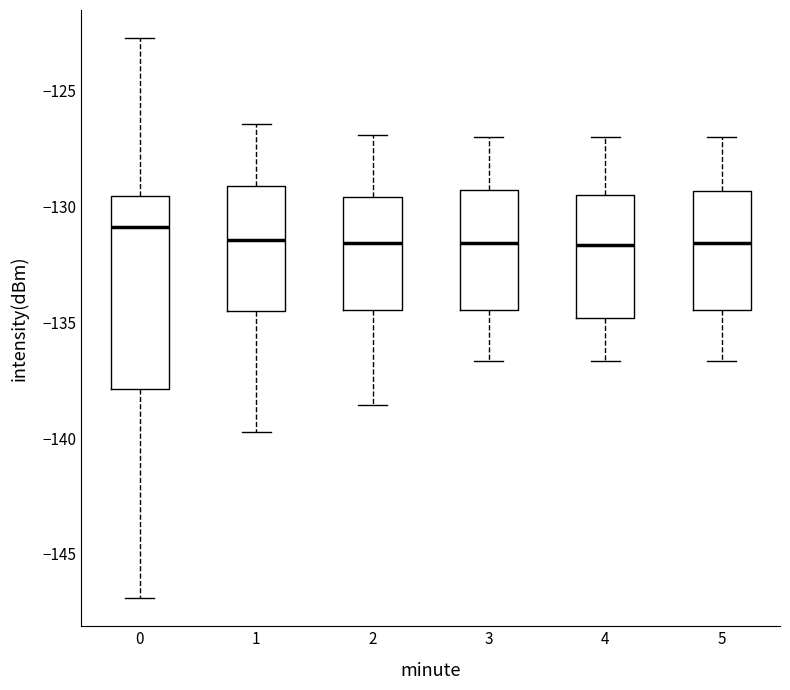

Where does the median line of the box at x = 1 sit on the y-axis? The values are not printed on the chart, so give them approximately, as read against the axis.

-131.5